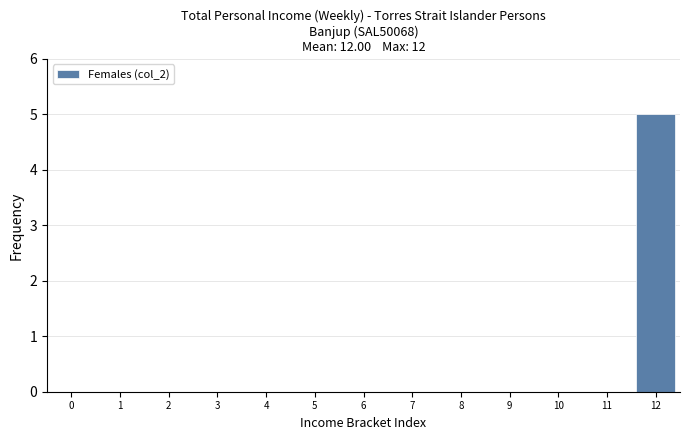

Reading left to right, transcribe this chart: for each bar, give the range it covers on the x-axis and its height. The values are not printed on the chart, so give them approximately, as read against the axis.

-0.5 to 0.5: 0
0.5 to 1.5: 0
1.5 to 2.5: 0
2.5 to 3.5: 0
3.5 to 4.5: 0
4.5 to 5.5: 0
5.5 to 6.5: 0
6.5 to 7.5: 0
7.5 to 8.5: 0
8.5 to 9.5: 0
9.5 to 10.5: 0
10.5 to 11.5: 0
11.5 to 12.5: 5